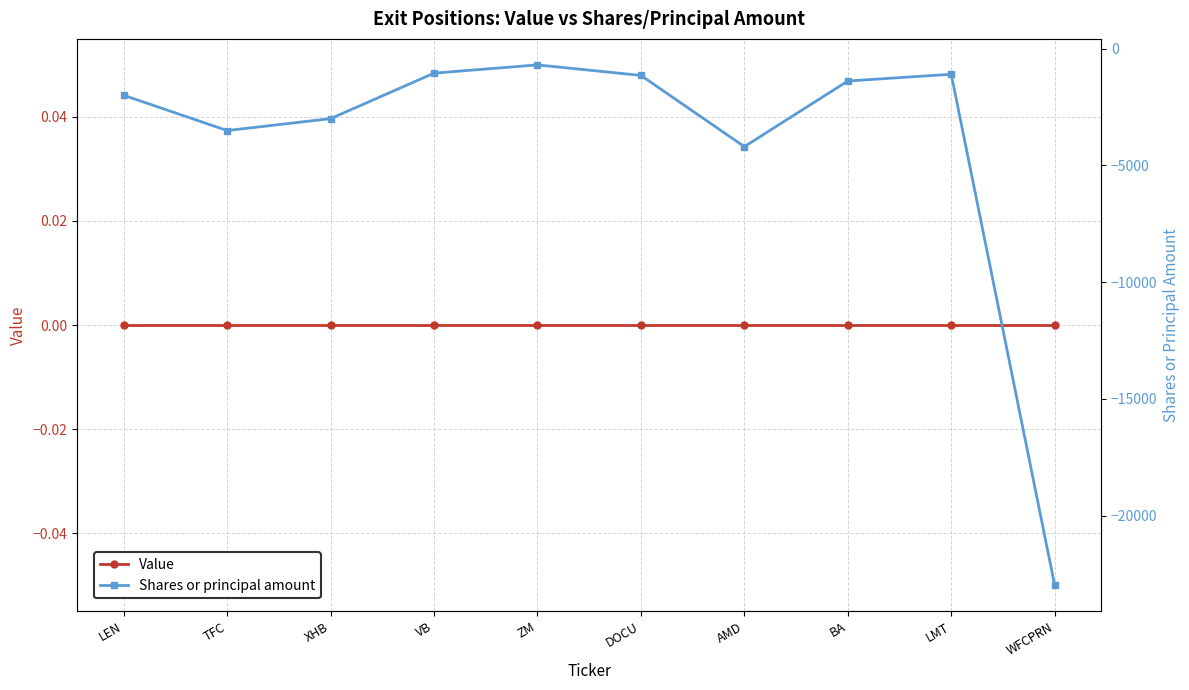

True or false: Shares or principal amount has more than 1 points higher than both neighbors.

True